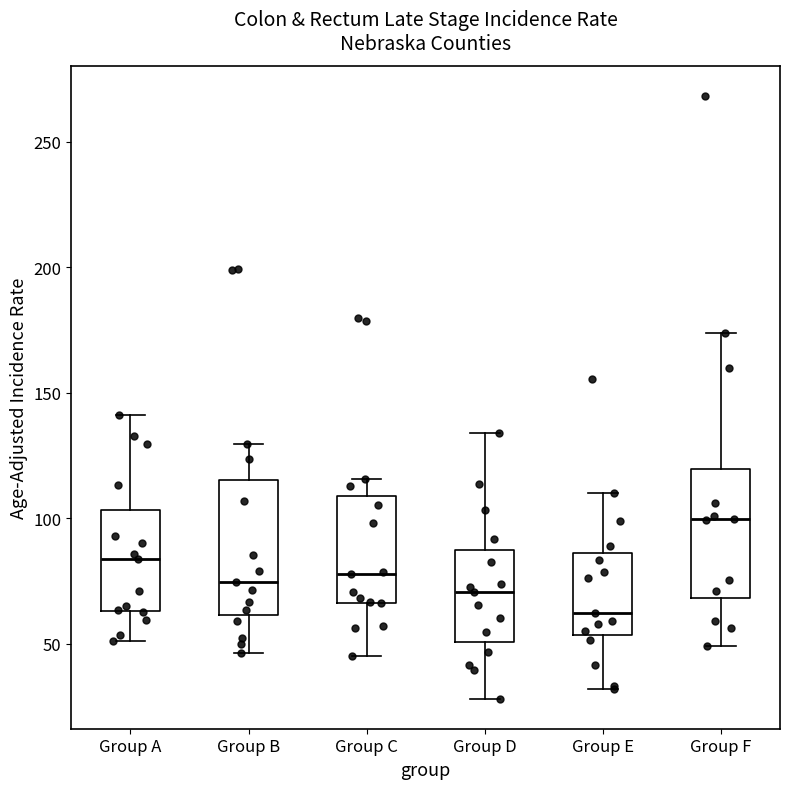

Reading left to right, read every box against the y-axis: the position of its median line, the range the box covers, and the ends of its whiskers. The values are not printed on the chart, so give them approximately, as read against the axis.

Group A: median 85, box 65 to 105, whiskers 50 to 140
Group B: median 75, box 60 to 115, whiskers 45 to 130
Group C: median 80, box 65 to 110, whiskers 45 to 115
Group D: median 70, box 50 to 85, whiskers 30 to 135
Group E: median 60, box 55 to 85, whiskers 30 to 110
Group F: median 100, box 70 to 120, whiskers 50 to 175